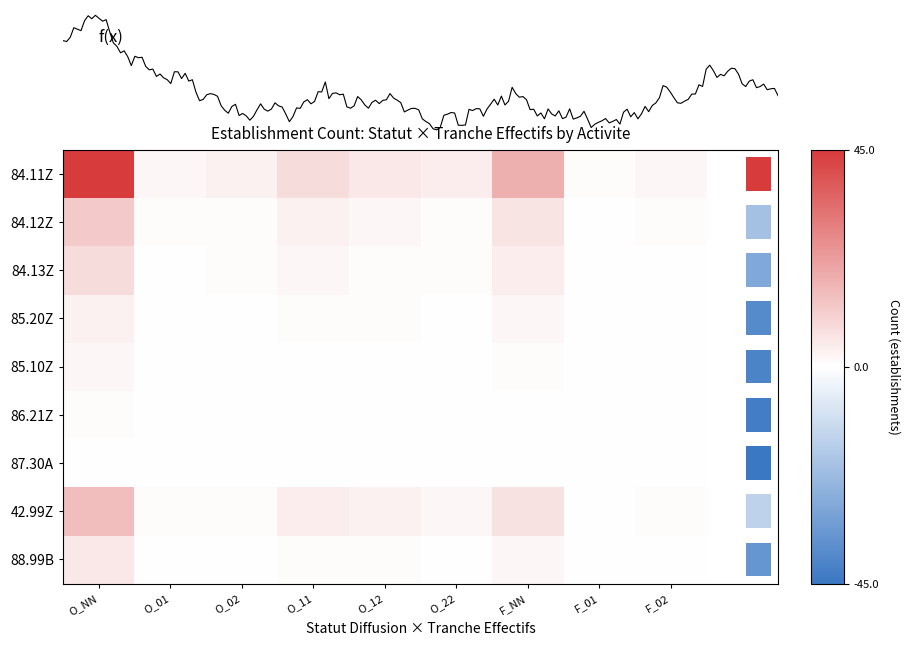

What is the total value across all series at 2?

17